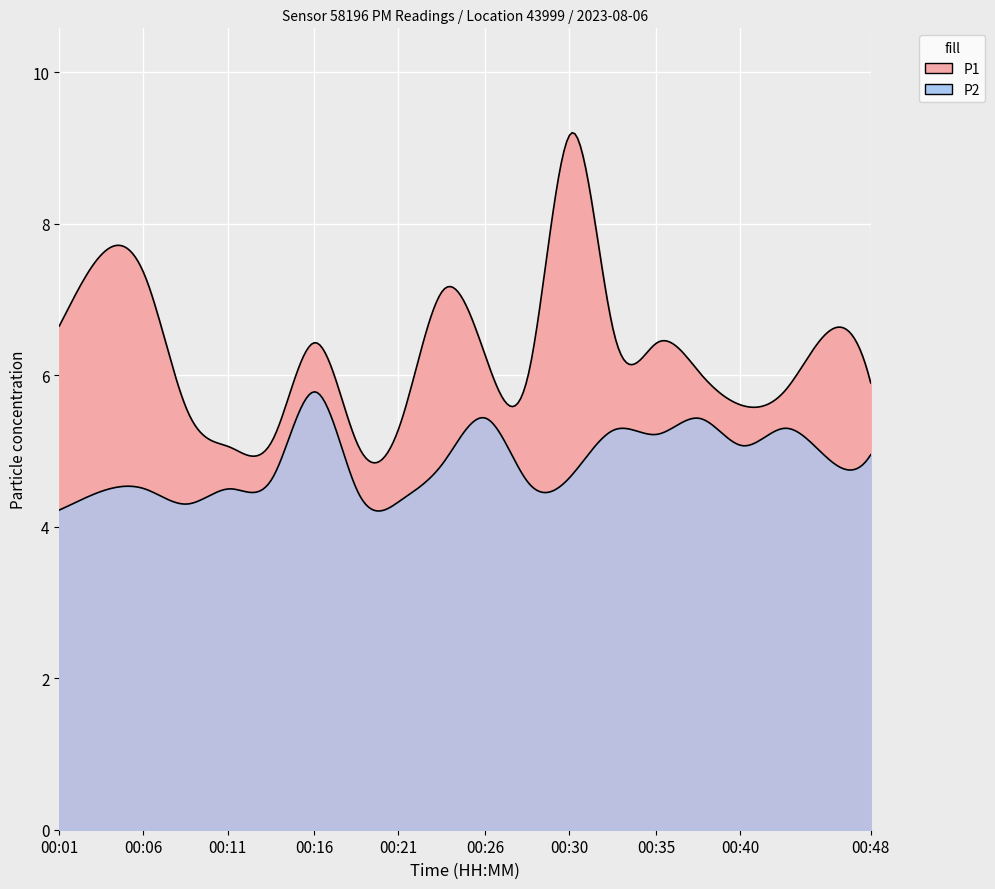

Reading left to right, extract all data points from this chart.

P1: 00:01=6.7	00:03=7.6	00:06=7.3	00:08=5.5	00:11=5.0	00:13=5.2	00:16=6.4	00:18=5.1	00:21=5.4	00:23=7.1	00:26=6.2	00:28=6.0	00:30=9.2	00:33=6.5	00:35=6.4	00:38=6.0	00:40=5.6	00:43=5.8	00:45=6.6	00:48=5.9
P2: 00:01=4.2	00:03=4.5	00:06=4.5	00:08=4.3	00:11=4.5	00:13=4.7	00:16=5.8	00:18=4.5	00:21=4.3	00:23=4.8	00:26=5.4	00:28=4.6	00:30=4.7	00:33=5.3	00:35=5.2	00:38=5.4	00:40=5.1	00:43=5.3	00:45=4.9	00:48=5.0